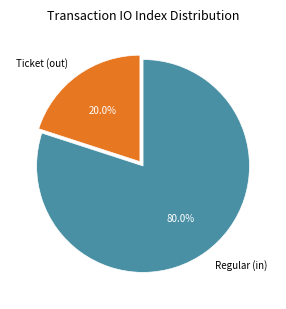

Which slice is the smallest?

Ticket (out)